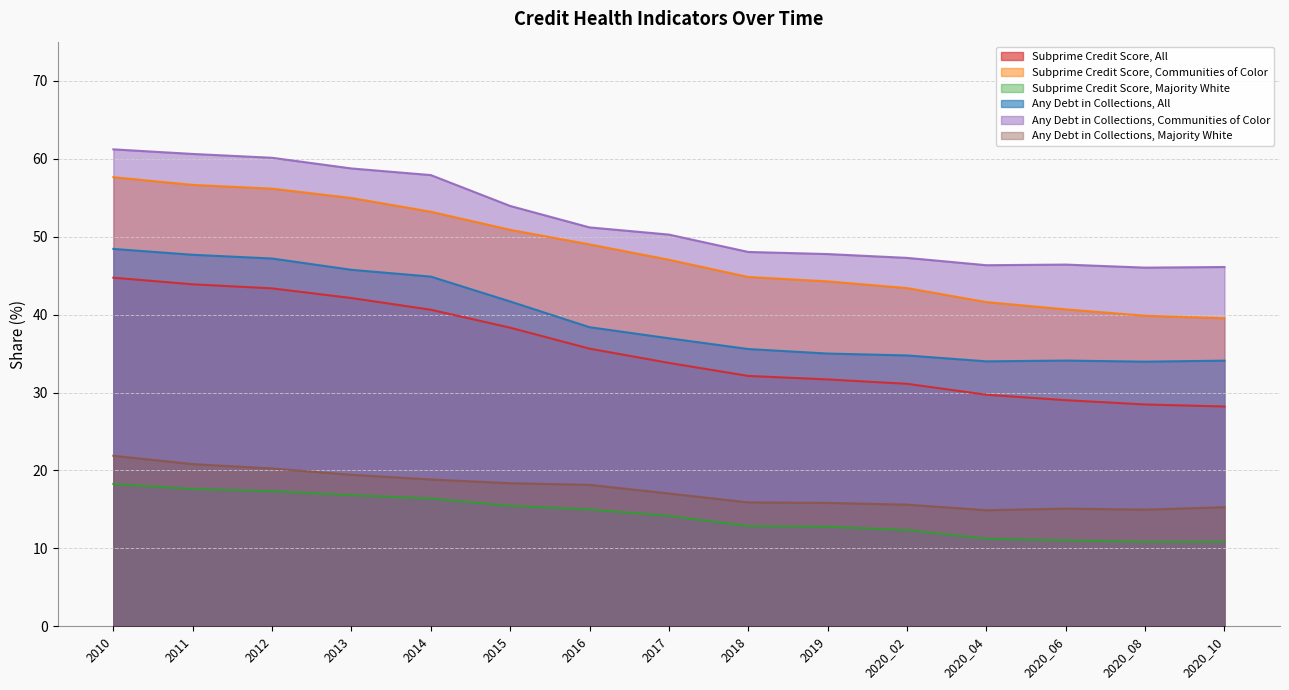

Does the chart display data point markers on the line(s)?

No